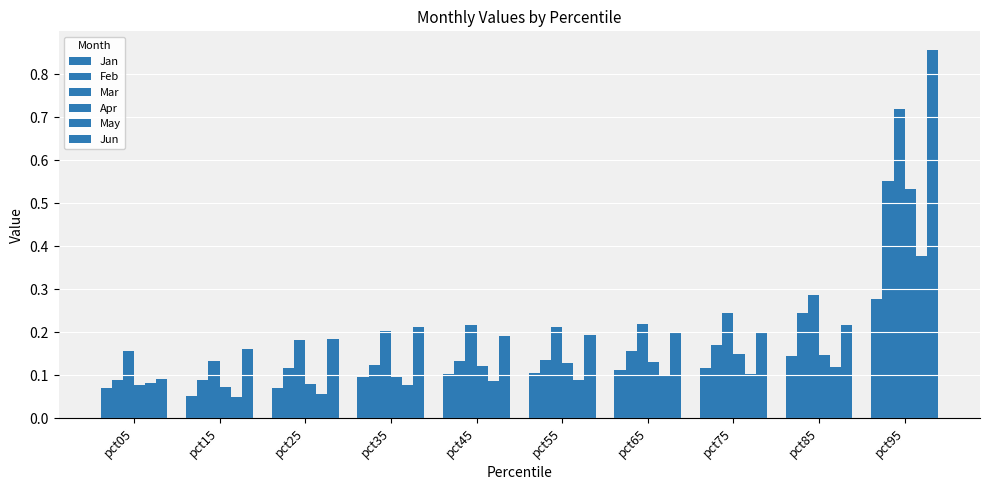

What is the total value across all series at pct65?

0.9